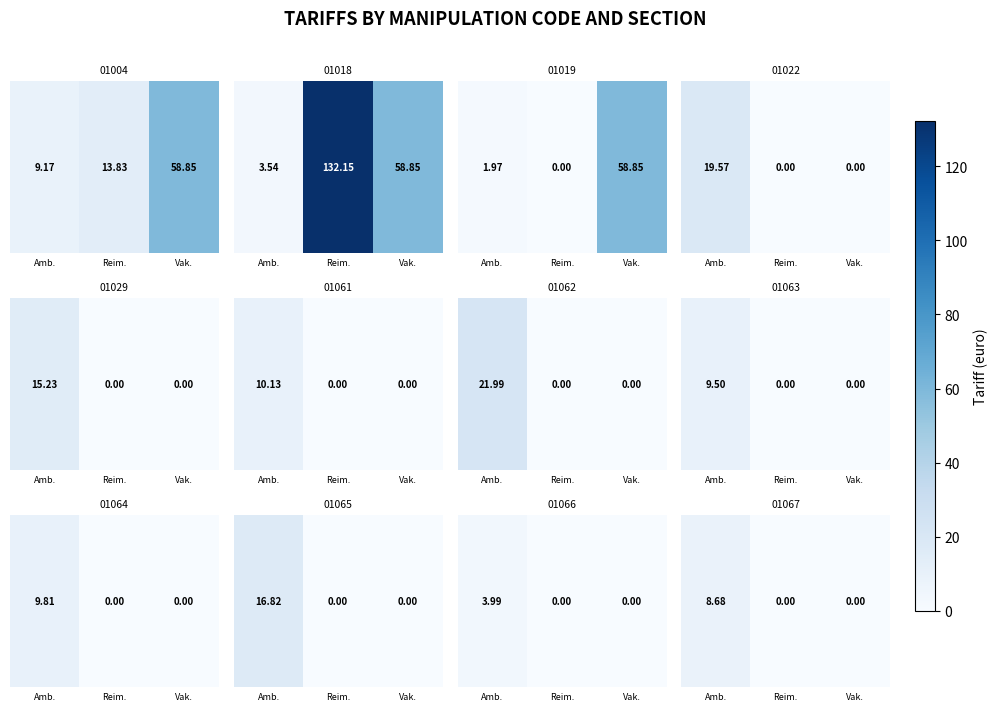

What is the difference between the values at Reim. and Amb.?

8.7